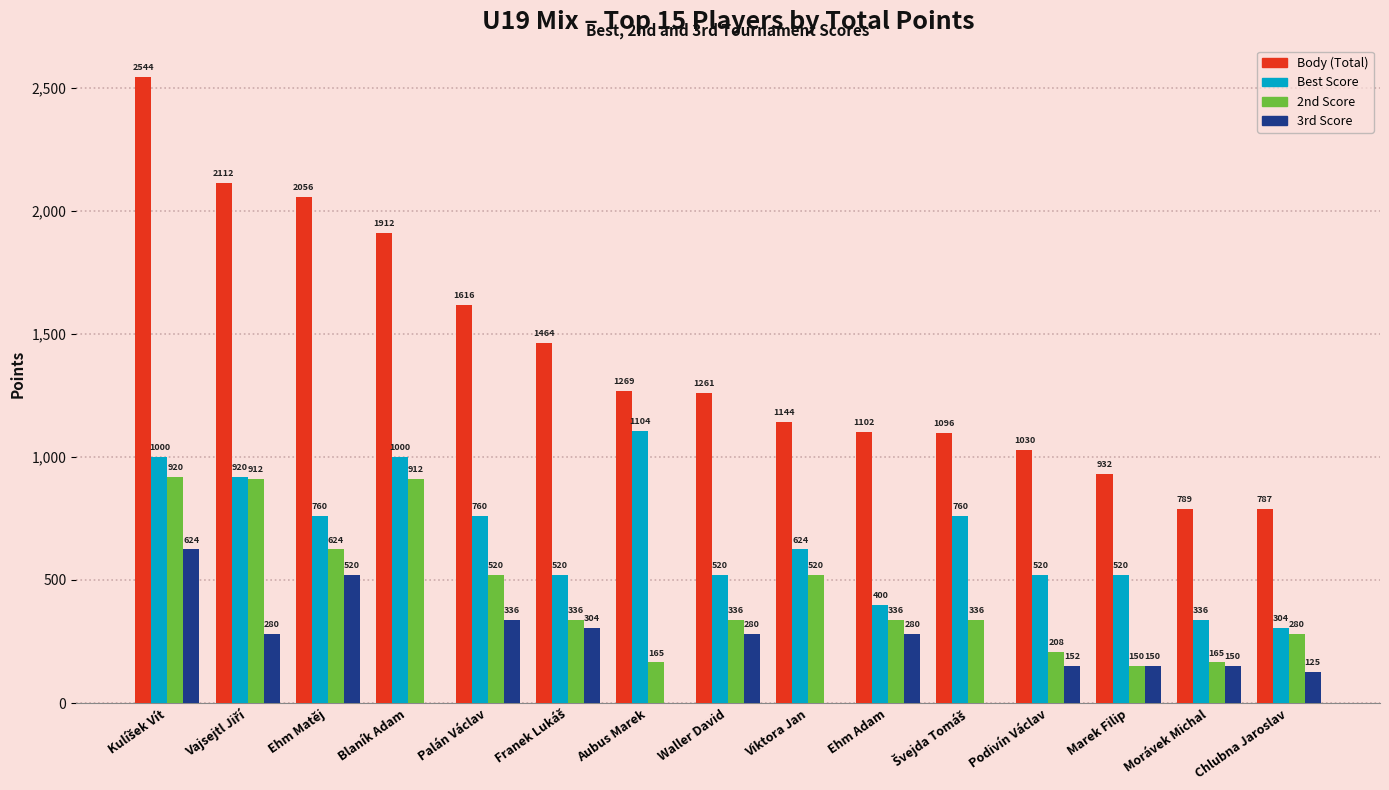

Is it true that 2nd Score equals 165 at Viktora Jan?

False